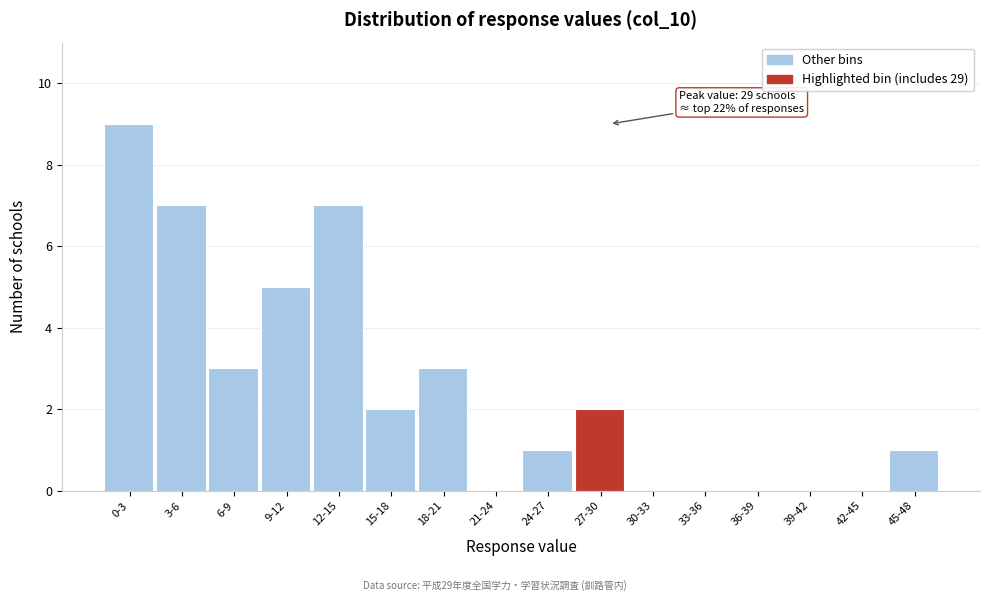

Reading left to right, extract all data points from this chart.

0-3=9	3-6=7	6-9=3	9-12=5	12-15=7	15-18=2	18-21=3	21-24=0	24-27=1	27-30=2	30-33=0	33-36=0	36-39=0	39-42=0	42-45=0	45-48=1